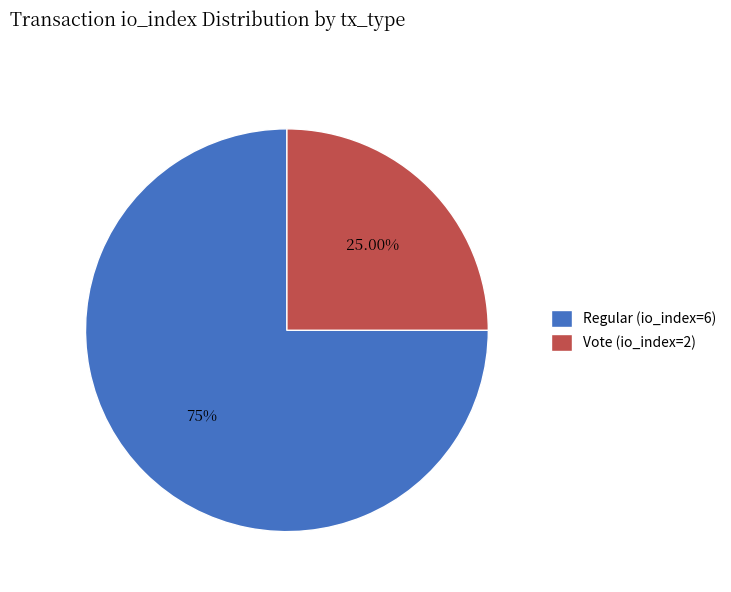

Is Regular (io_index=6) the majority of the pie?

Yes